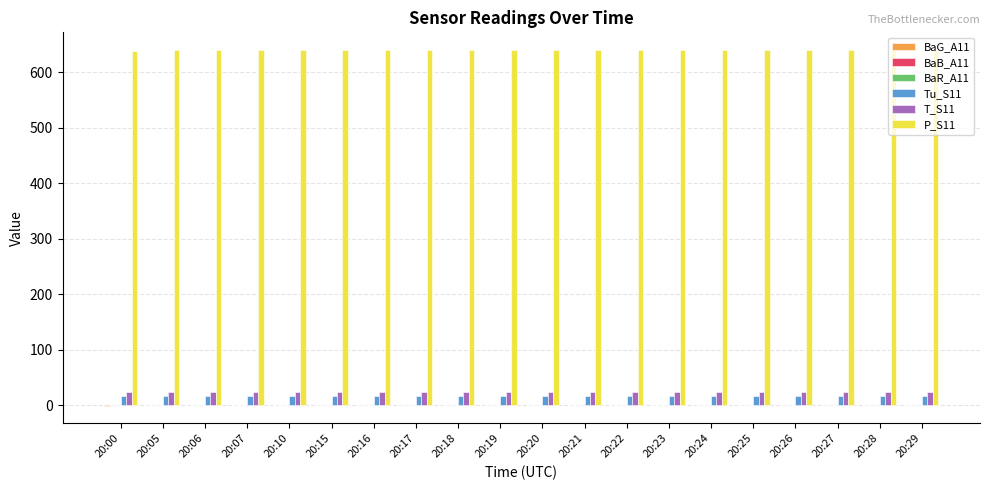

What is the greatest value displayed?

640.2